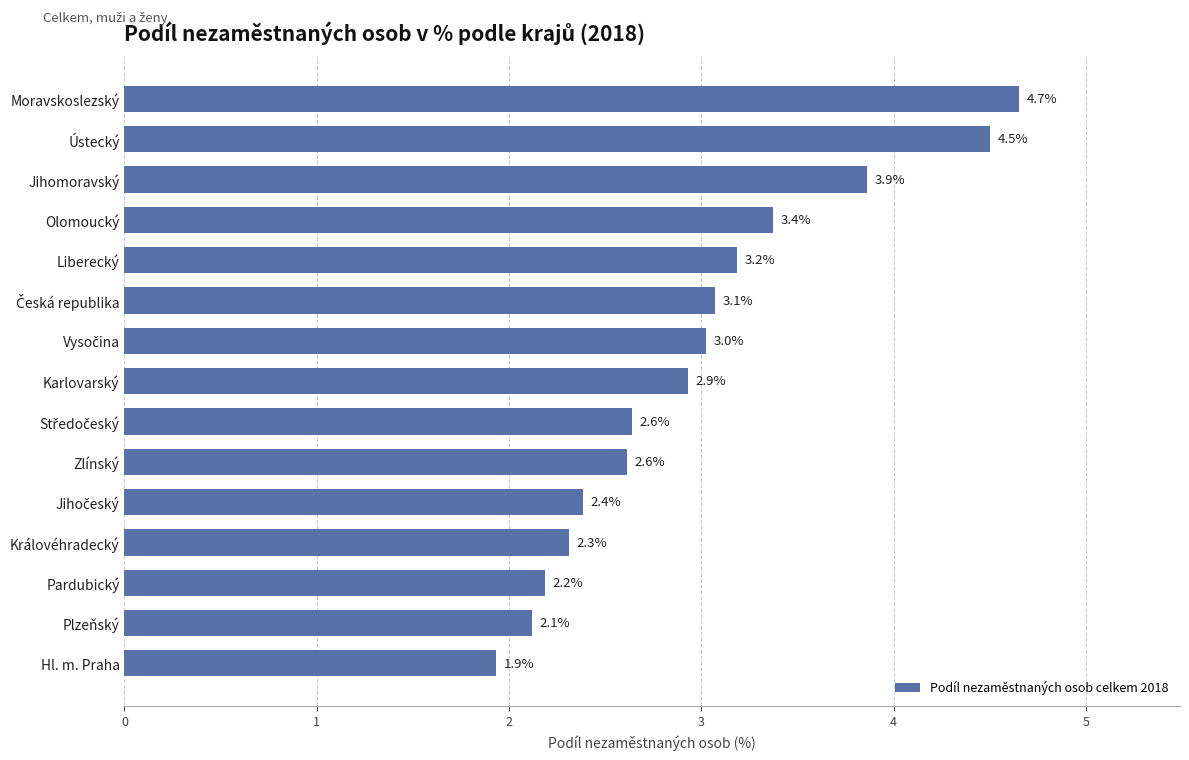

What is the approximate value at Zlínský?

2.6